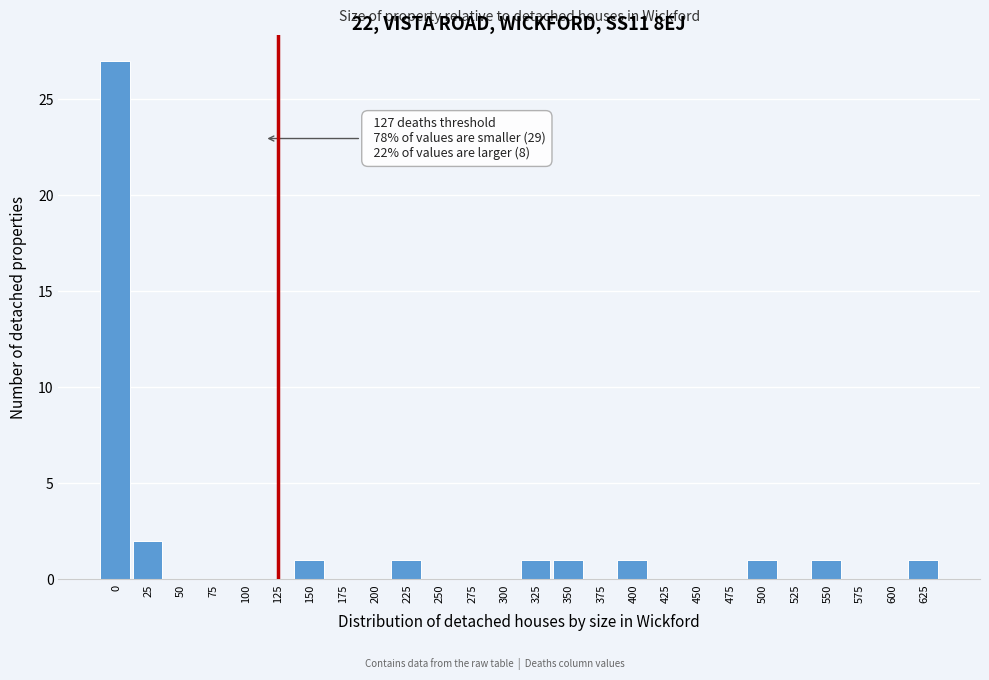

Reading right to left, transcribe all the data shown in this chart.

625=1	600=0	575=0	550=1	525=0	500=1	475=0	450=0	425=0	400=1	375=0	350=1	325=1	300=0	275=0	250=0	225=1	200=0	175=0	150=1	125=0	100=0	75=0	50=0	25=2	0=27